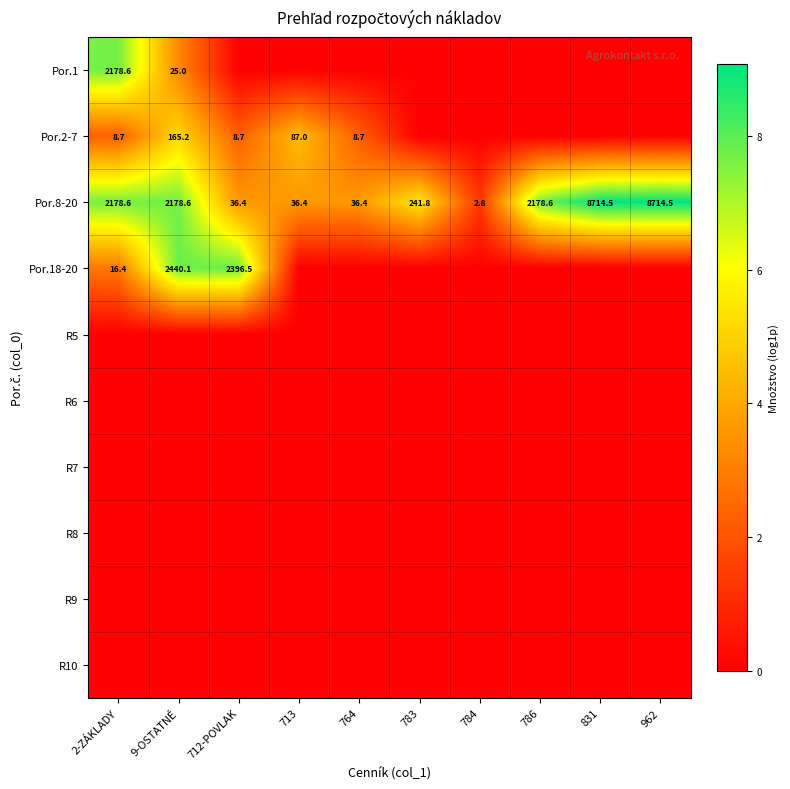

What value does the Por.8-20 series have at 783?

241.8